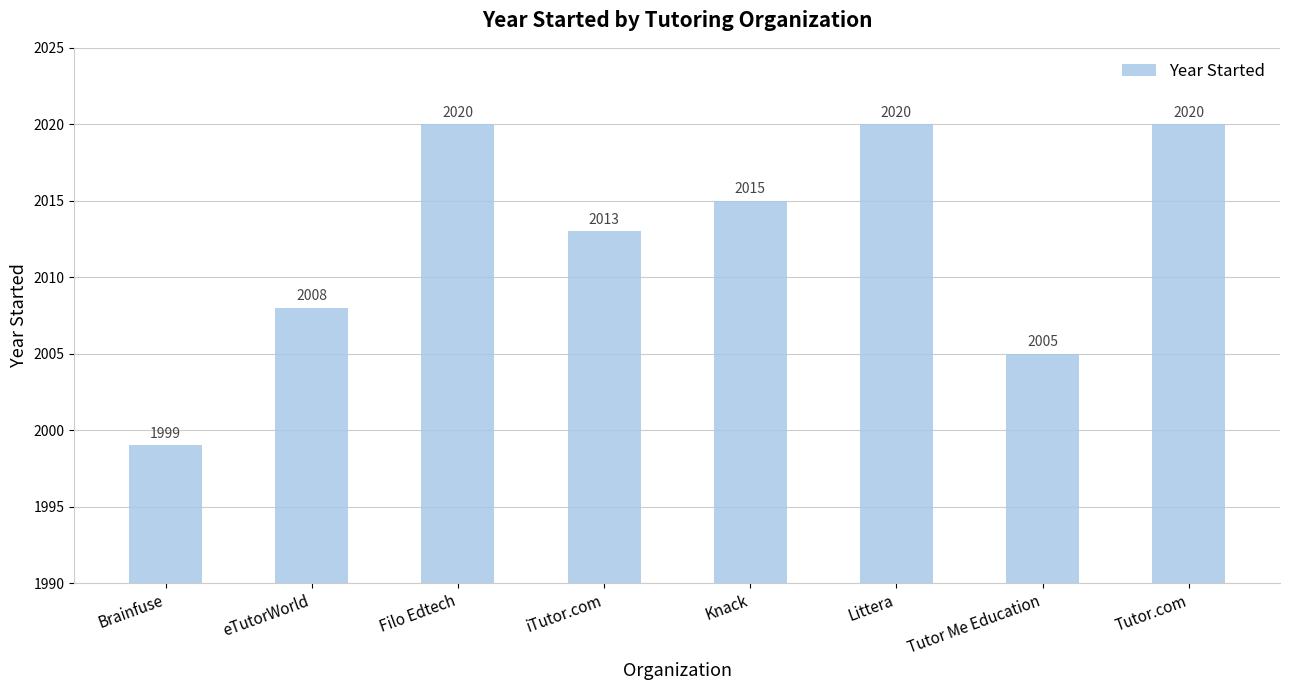

What position from the left is Knack?

5